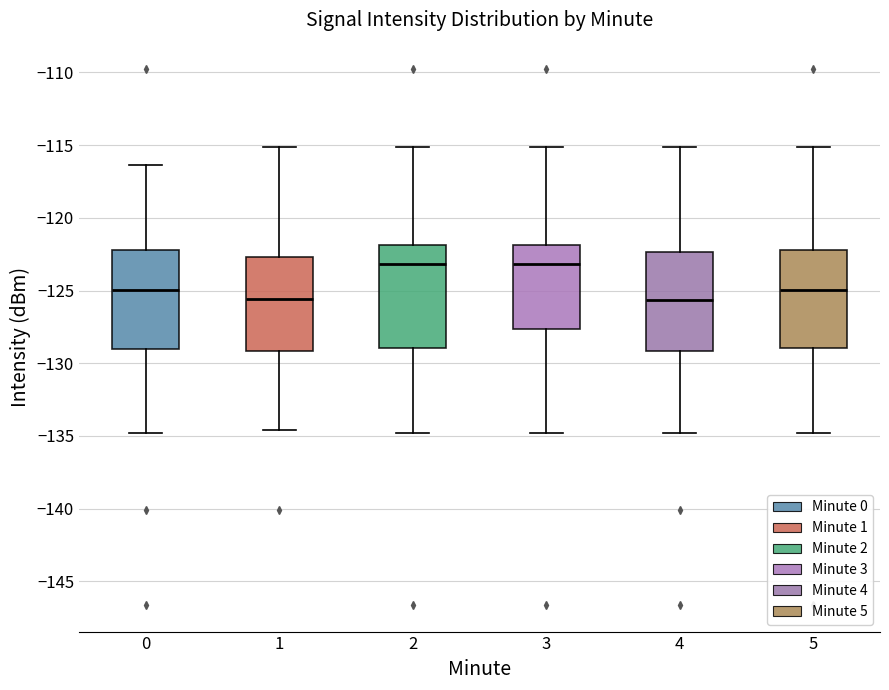

Reading left to right, read every box against the y-axis: the position of its median line, the range the box covers, and the ends of its whiskers. The values are not printed on the chart, so give them approximately, as read against the axis.

0: median -125.0, box -129.0 to -122.0, whiskers -135.0 to -116.5
1: median -125.5, box -129.0 to -122.5, whiskers -134.5 to -115.0
2: median -123.0, box -129.0 to -122.0, whiskers -135.0 to -115.0
3: median -123.0, box -127.5 to -122.0, whiskers -135.0 to -115.0
4: median -125.5, box -129.0 to -122.5, whiskers -135.0 to -115.0
5: median -125.0, box -129.0 to -122.0, whiskers -135.0 to -115.0